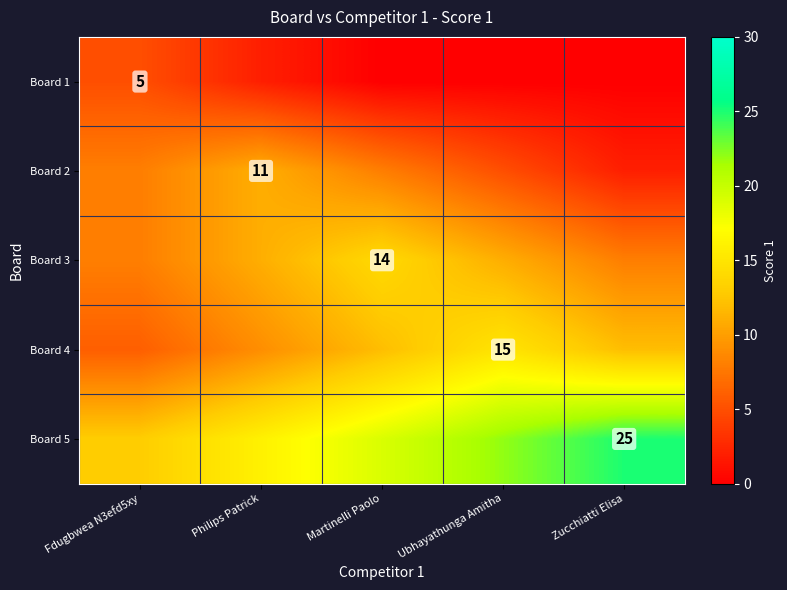

The Board 2 series shows 19 at Philips Patrick. True or false?

False